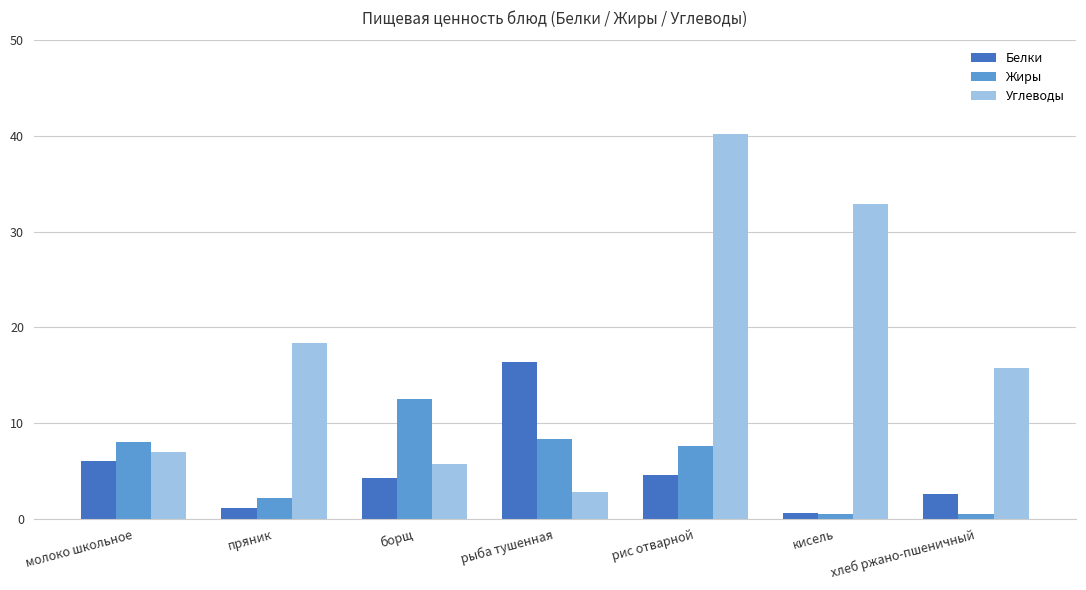

Reading left to right, list all the values displayed in this chart.

Белки: 6.0	1.1	4.3	16.4	4.6	0.6	2.6
Жиры: 8.0	2.2	12.5	8.3	7.6	0.5	0.5
Углеводы: 7.0	18.4	5.7	2.8	40.2	32.9	15.8